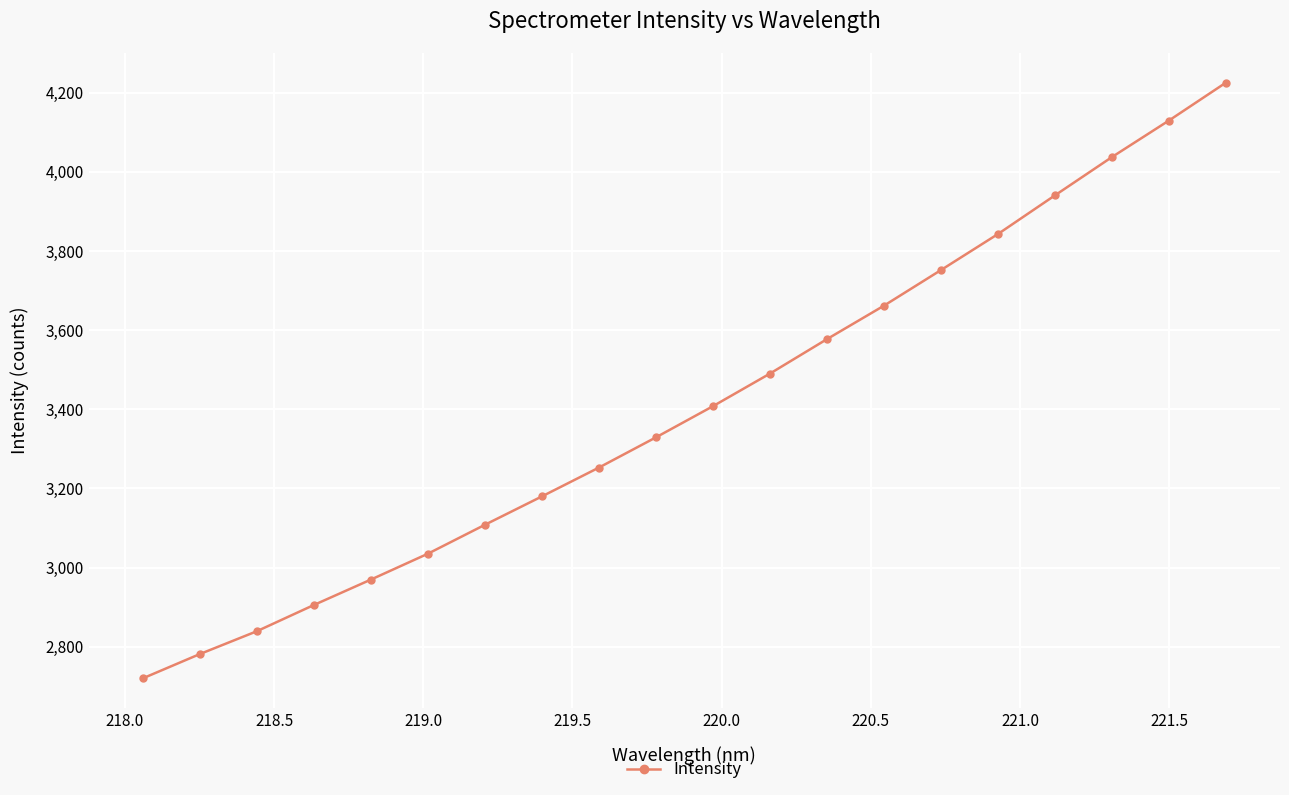

How many data points are less than 3407?

10